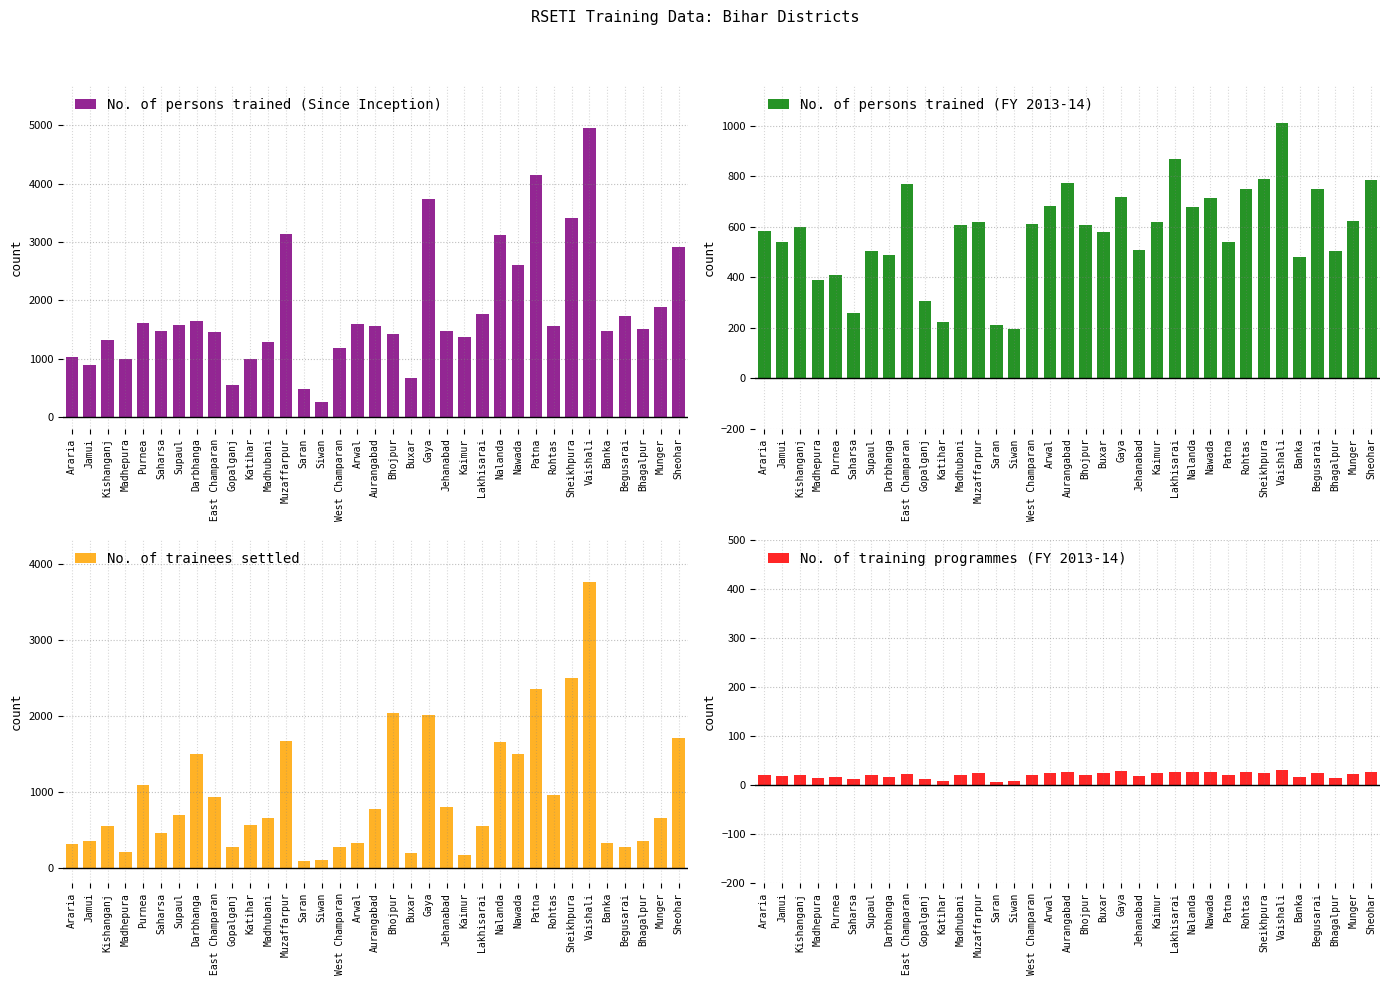

Which category has the highest value across all series?

Vaishali